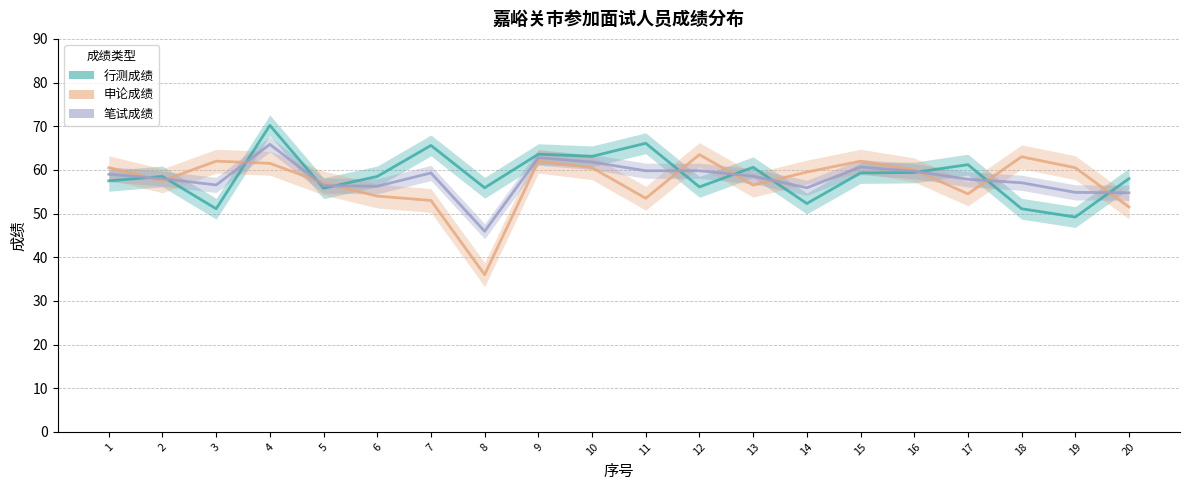

How many interior local valleys does the 申论成绩 series have?

5